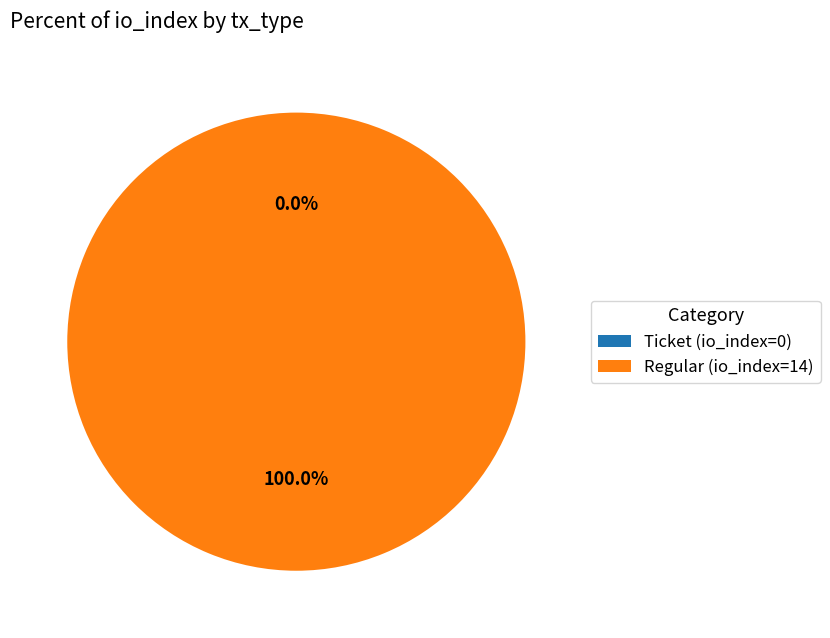

Count the number of slices in the pie.

2